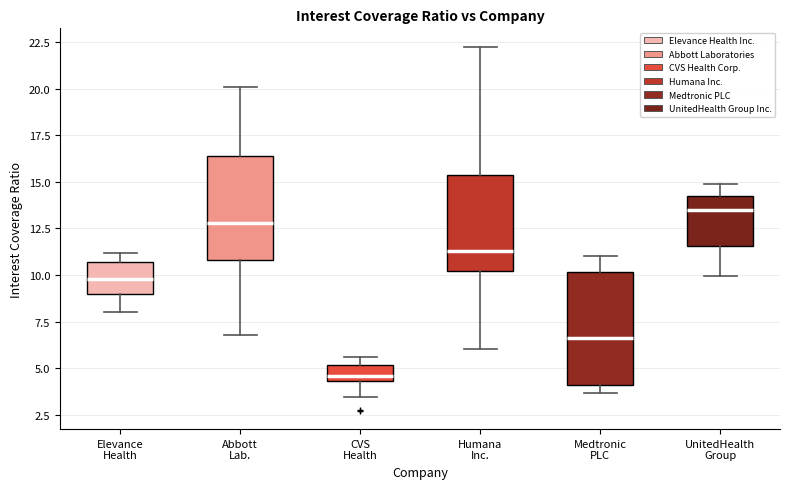

Reading left to right, transcribe this box plot: for each box, give where its median line is, the range the box spans, and where its two whiskers end, as read against the y-axis. The values are not printed on the chart, so give them approximately, as read against the axis.

Elevance Health: median 10.0, box 9.0 to 10.5, whiskers 8.0 to 11.0
Abbott Lab.: median 13.0, box 11.0 to 16.5, whiskers 7.0 to 20.0
CVS Health: median 4.5 (inside the box), box 4.5 to 5.0, whiskers 3.5 to 5.5
Humana Inc.: median 11.5, box 10.0 to 15.5, whiskers 6.0 to 22.5
Medtronic PLC: median 6.5, box 4.0 to 10.0, whiskers 3.5 to 11.0
UnitedHealth Group: median 13.5, box 11.5 to 14.5, whiskers 10.0 to 15.0